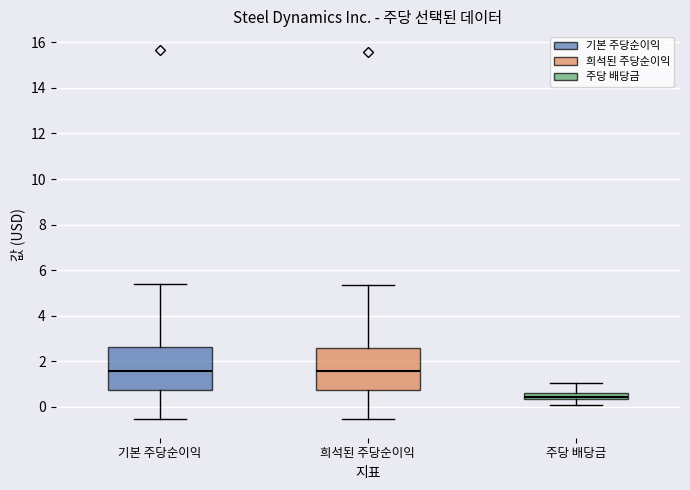

Where is the upper edge of the box for 기본 주당순이익 on the y-axis? The values are not printed on the chart, so give them approximately, as read against the axis.

2.6